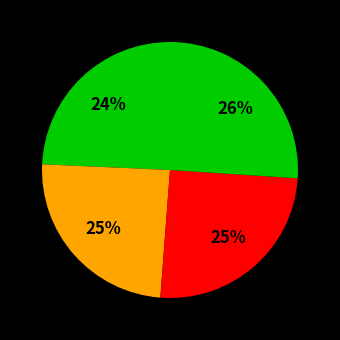

How many slices are in this pie chart?

4